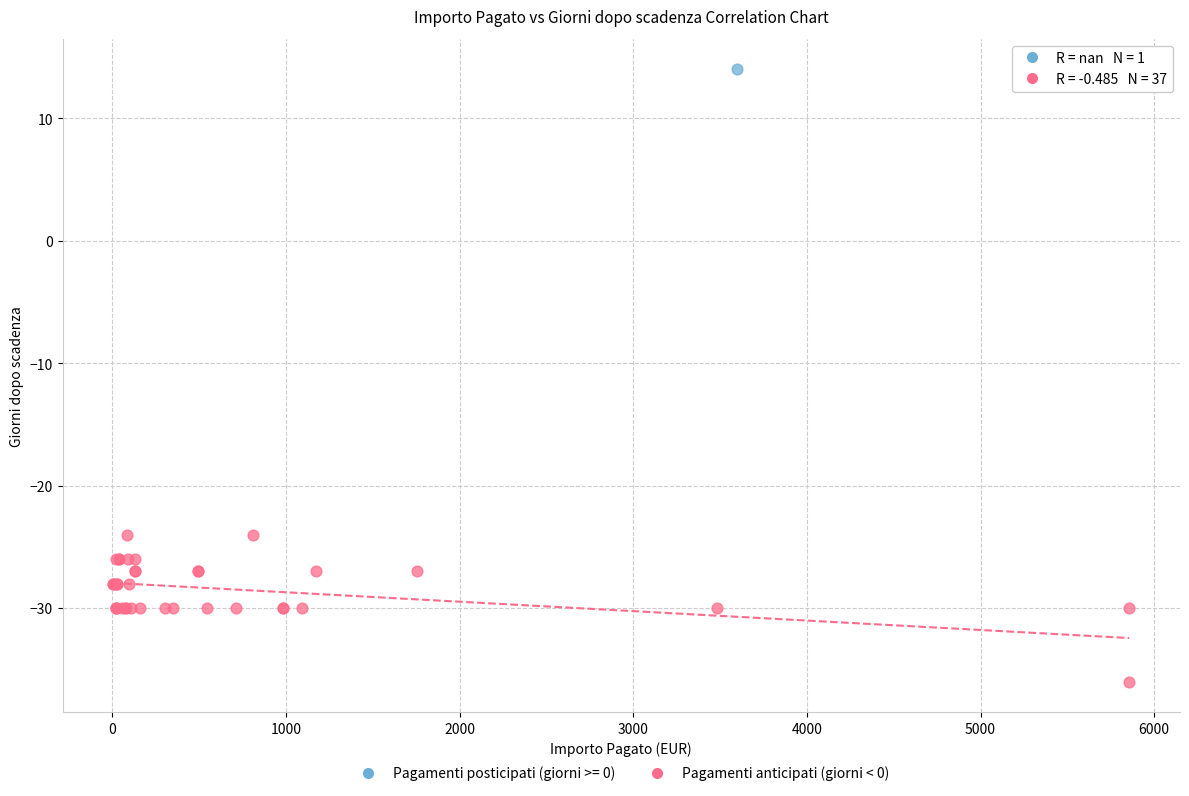

What are all the series names shown in the legend?

Pagamenti posticipati (giorni >= 0), Pagamenti anticipati (giorni < 0)